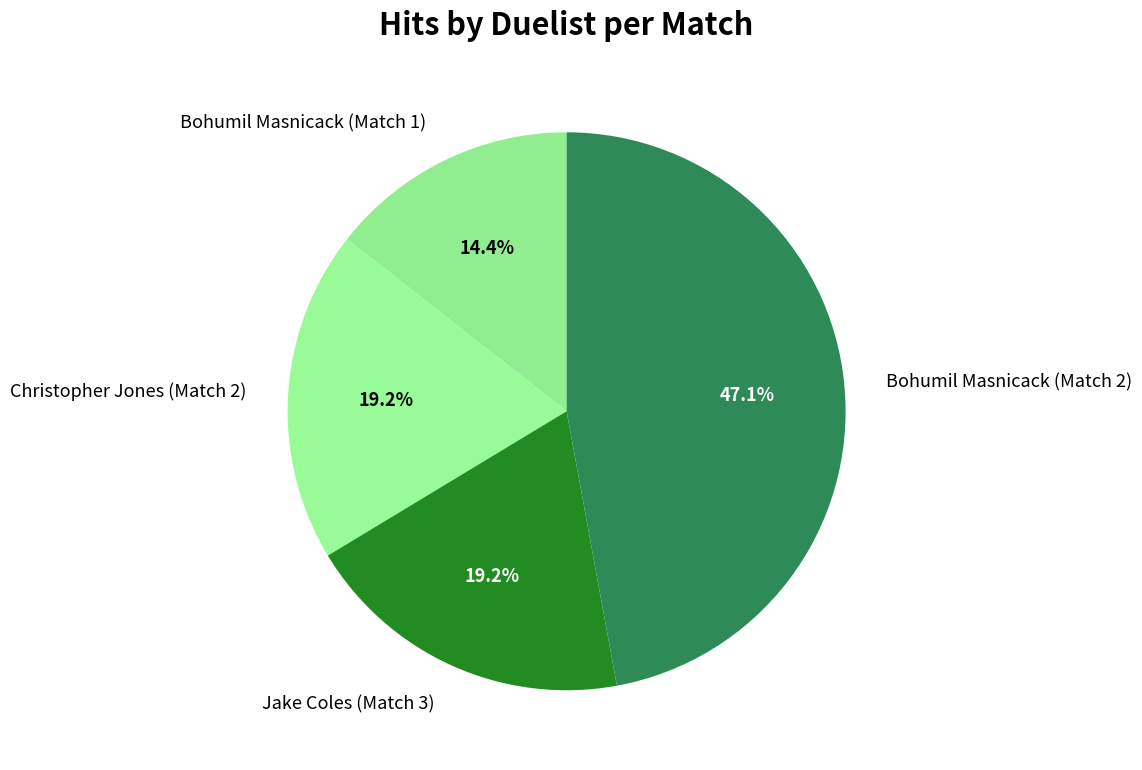

What is the smallest slice in the pie chart?

Bohumil Masnicack (Match 1)